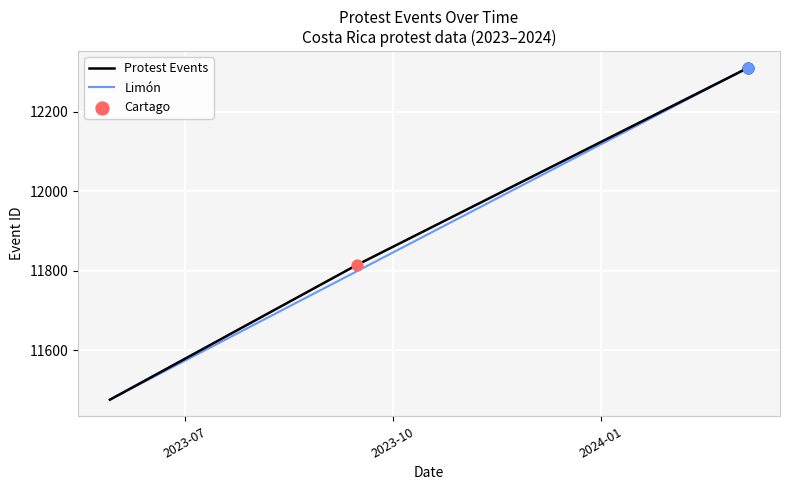

What is the change in value from 2023-05-29 to 2024-03-06?

+836